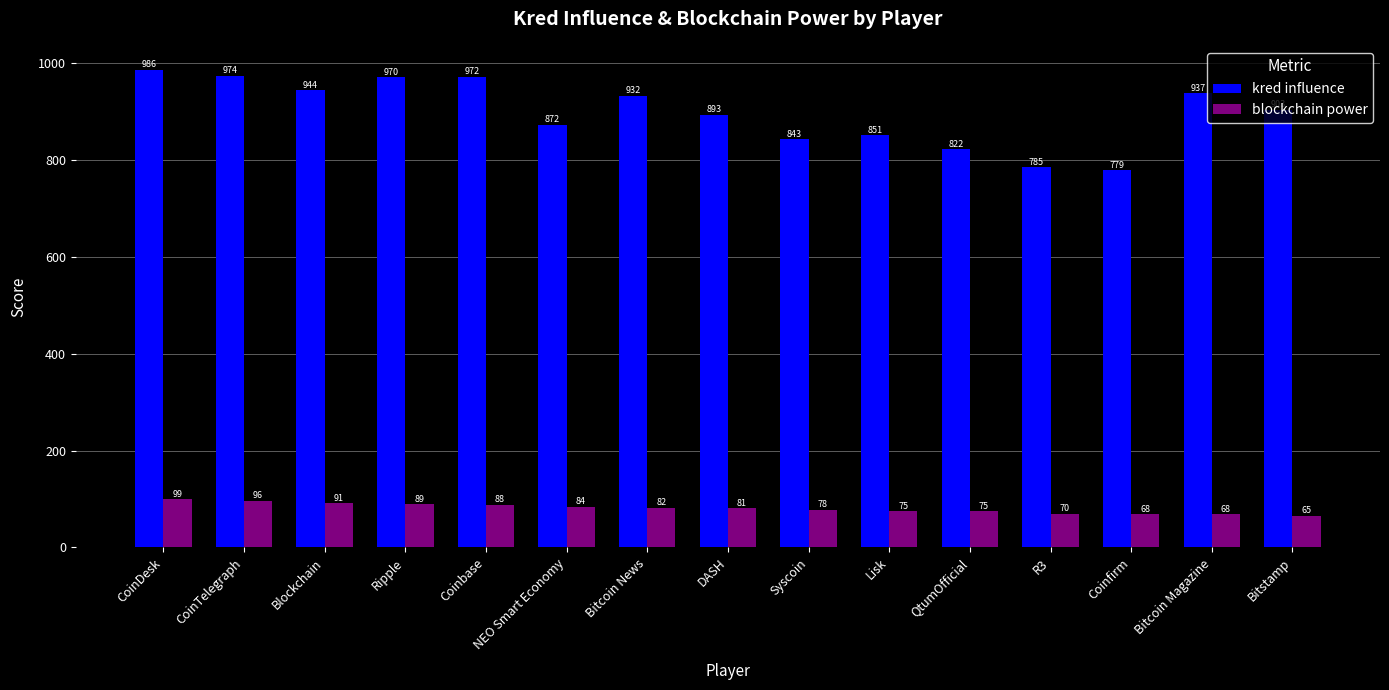

What is the spread (max minus min) of values at Syscoin?

765